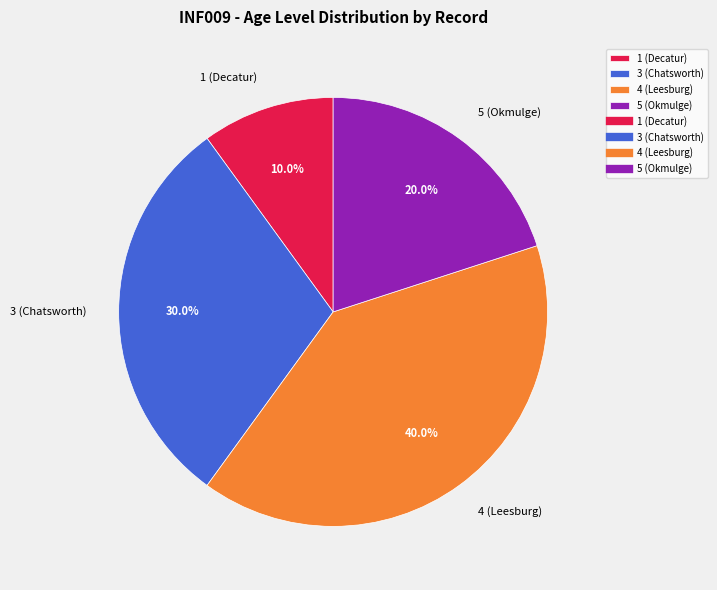

To the nearest percent, what percentage of the pie is 3 (Chatsworth)?

30%